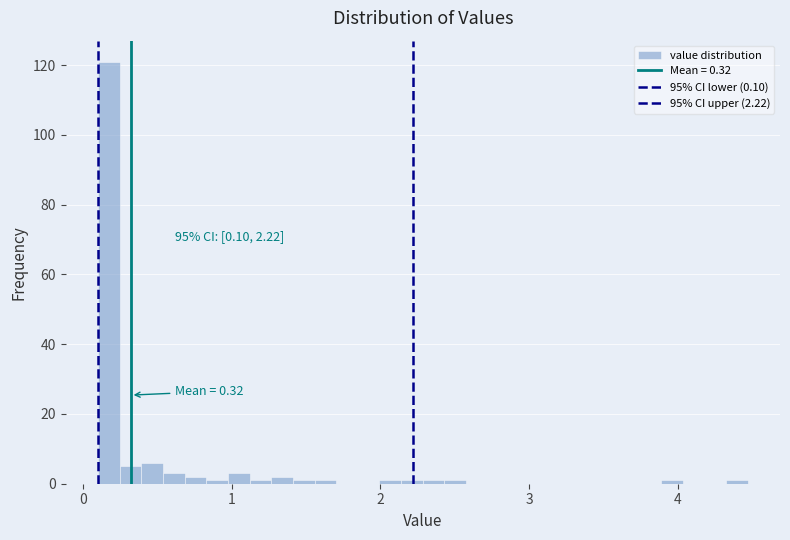

Read against the x-axis, roughly where is the centre of the tallest bar?

0.2